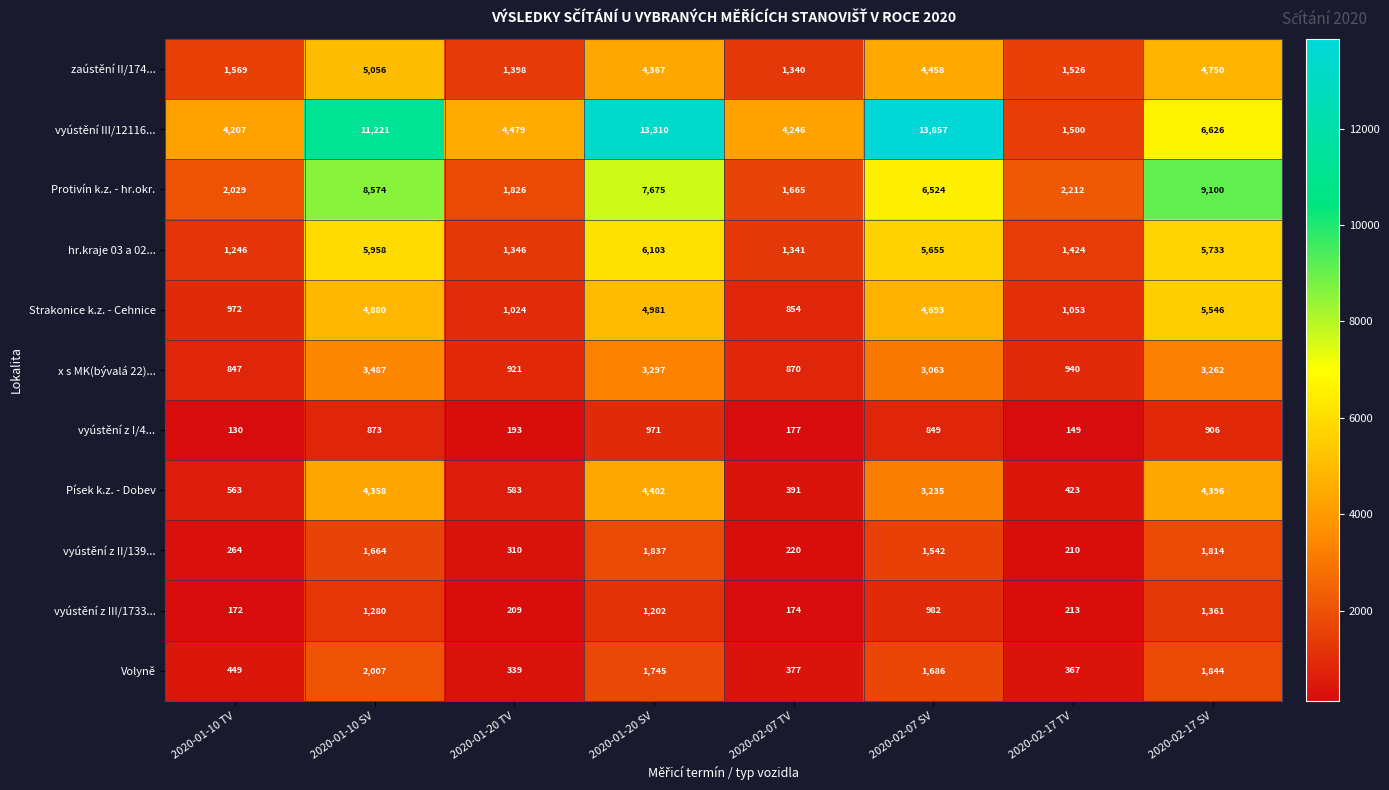

What is the sum of the hr.kraje 03 a 02... values at 2020-01-20 SV and 2020-02-17 TV?

7527